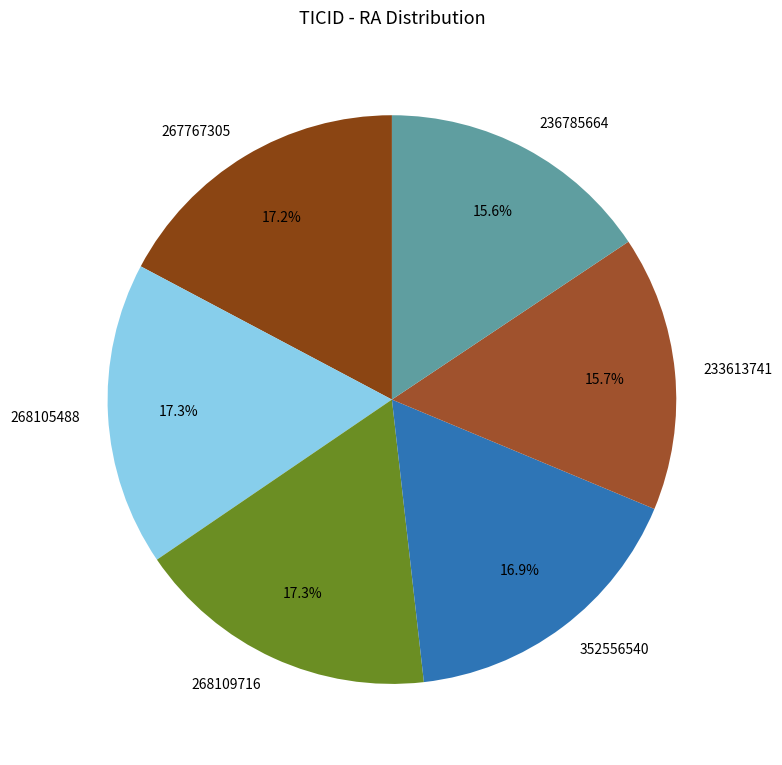

The 268109716 slice represents 17% of the pie. True or false?

True